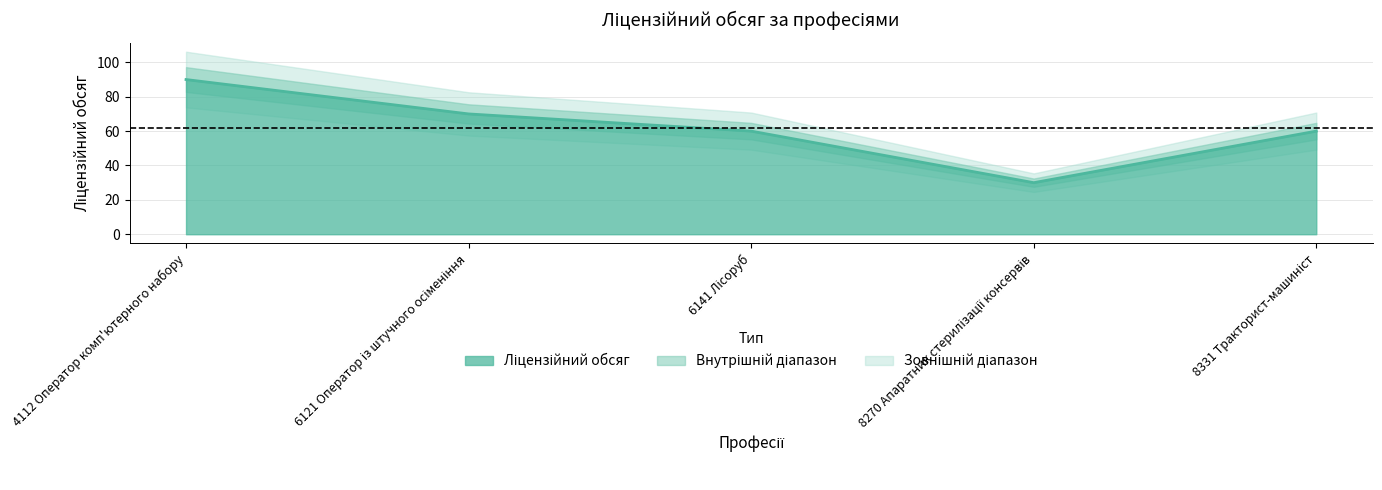

How many categories are shown in the chart?

5